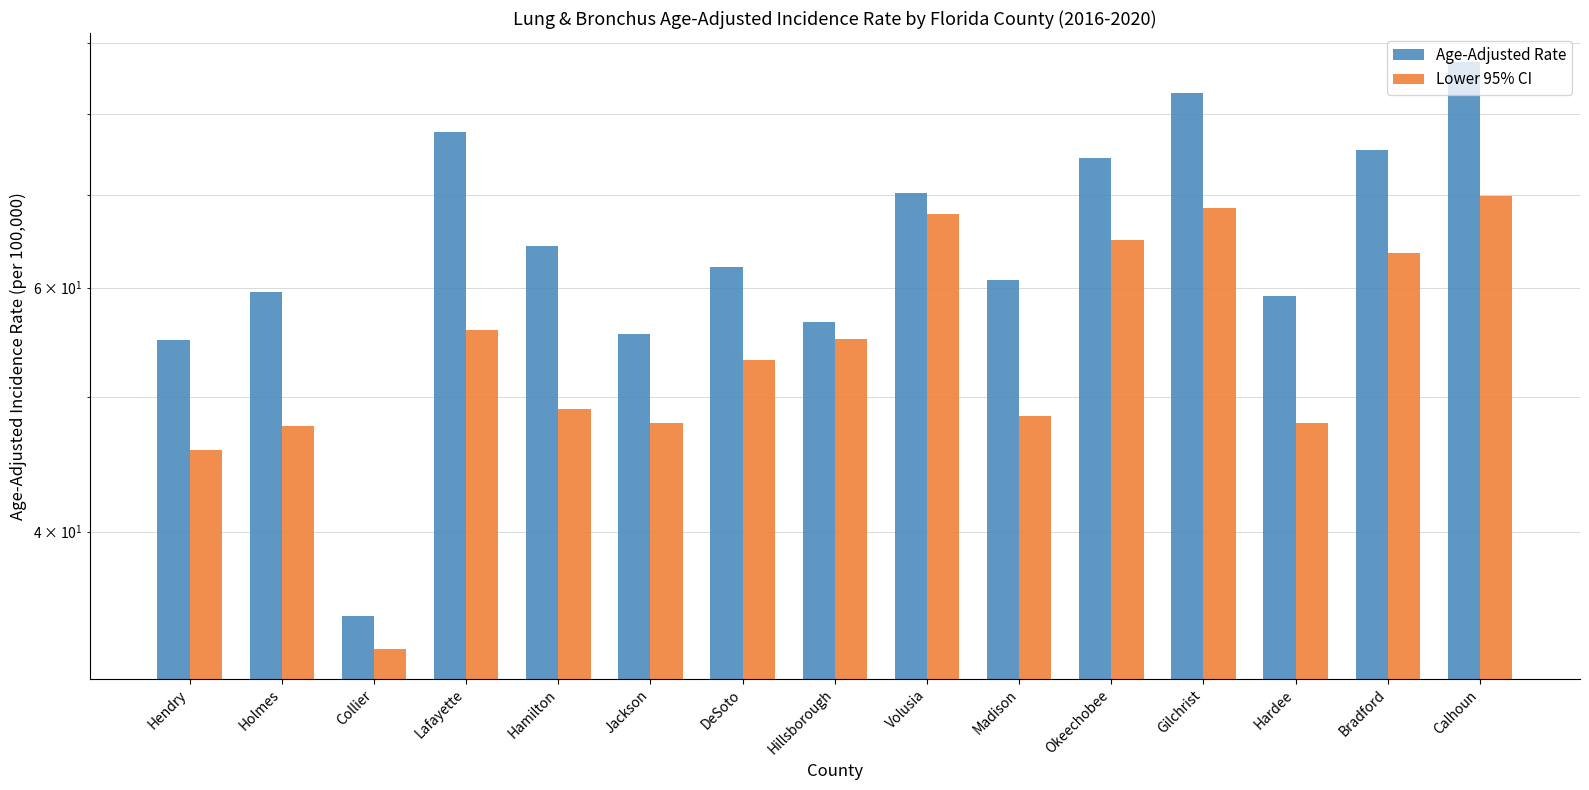

What is the total value across all series at Holmes?

107.3